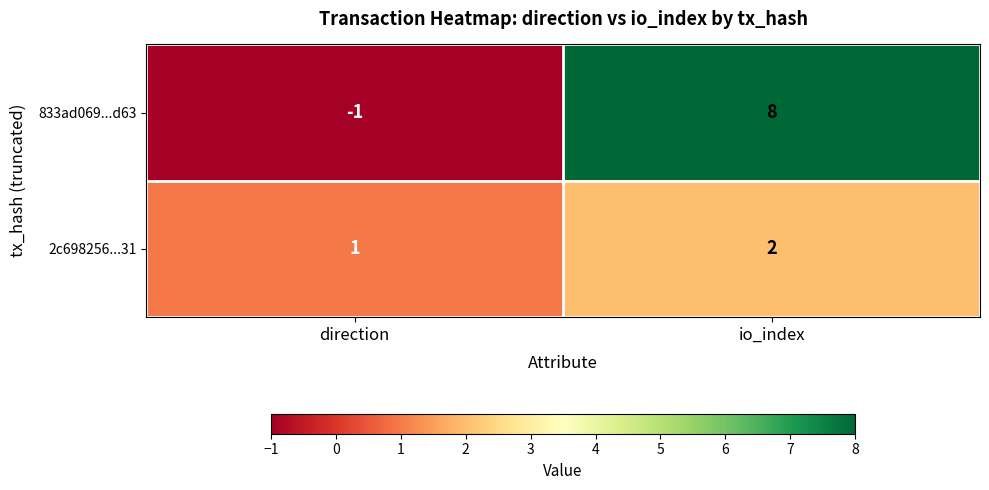

Is it true that 833ad069...d63 equals 8 at io_index?

True